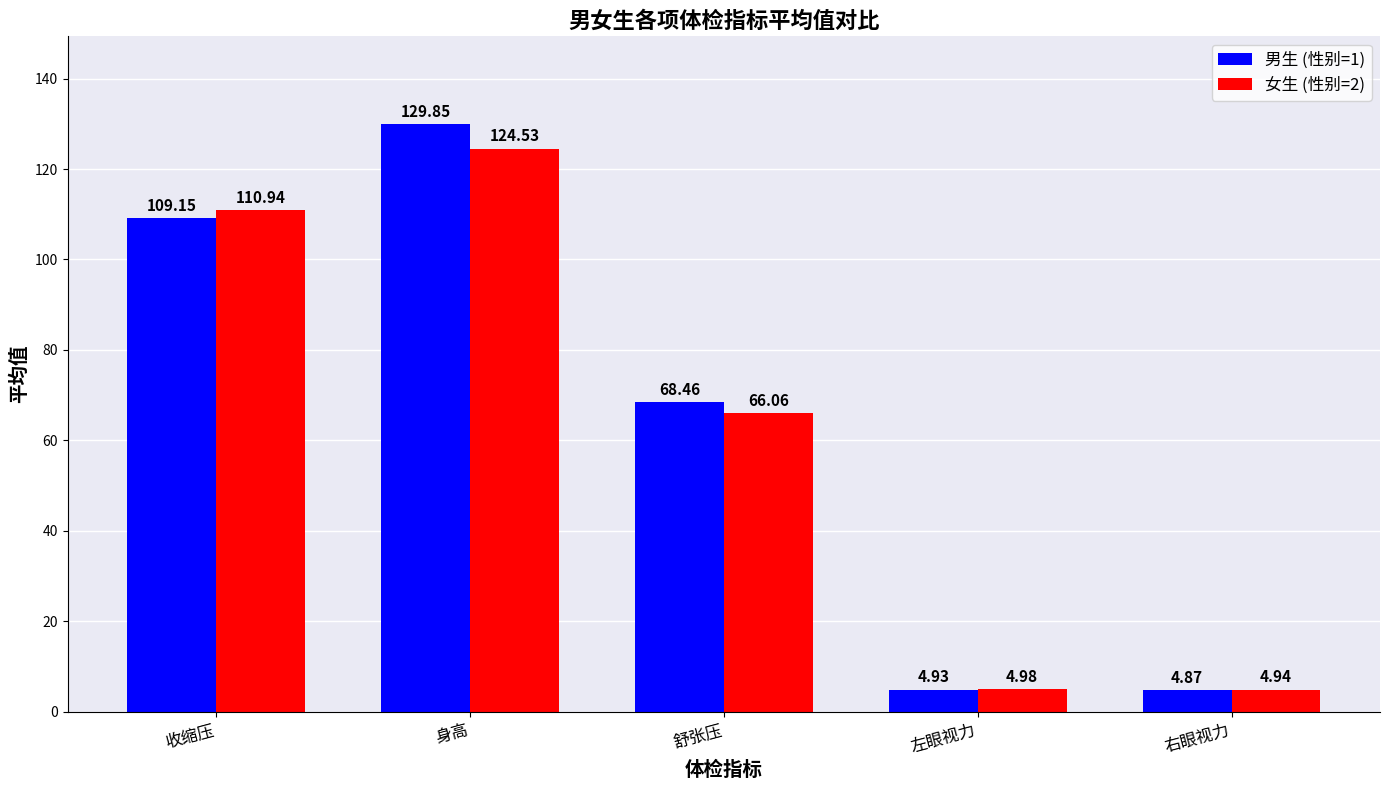

Which series has the widest spread of values?

男生 (性别=1)